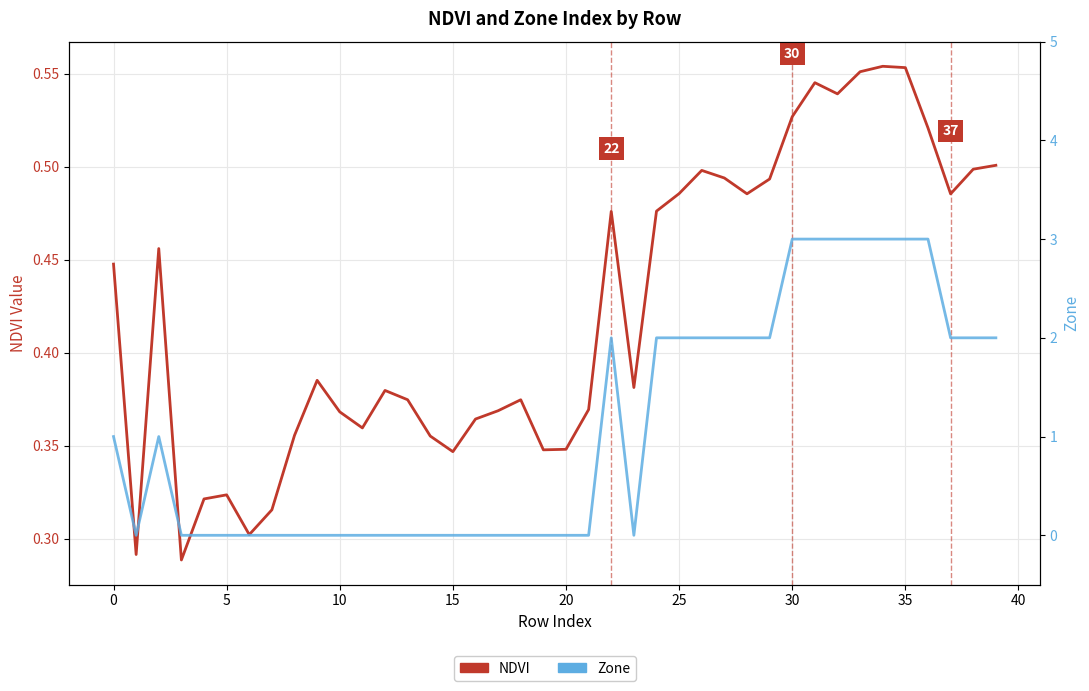

At which category is the sum across all series the highest?

34